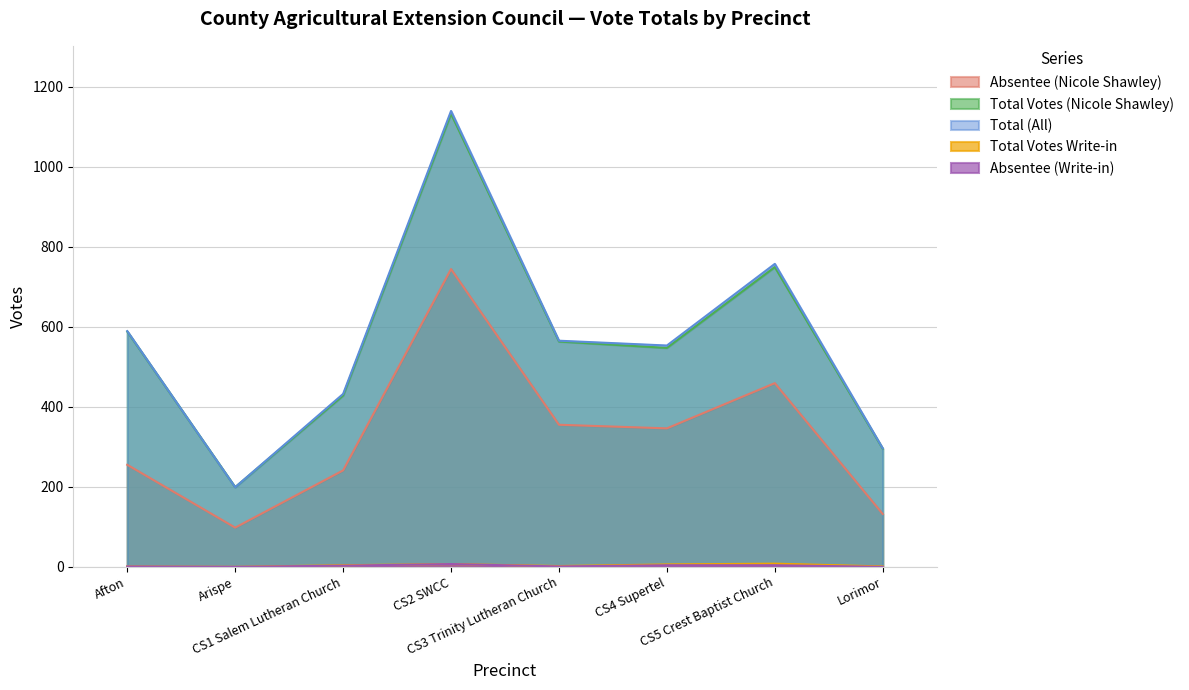

What is the total value across all series at CS4 Supertel?

1456